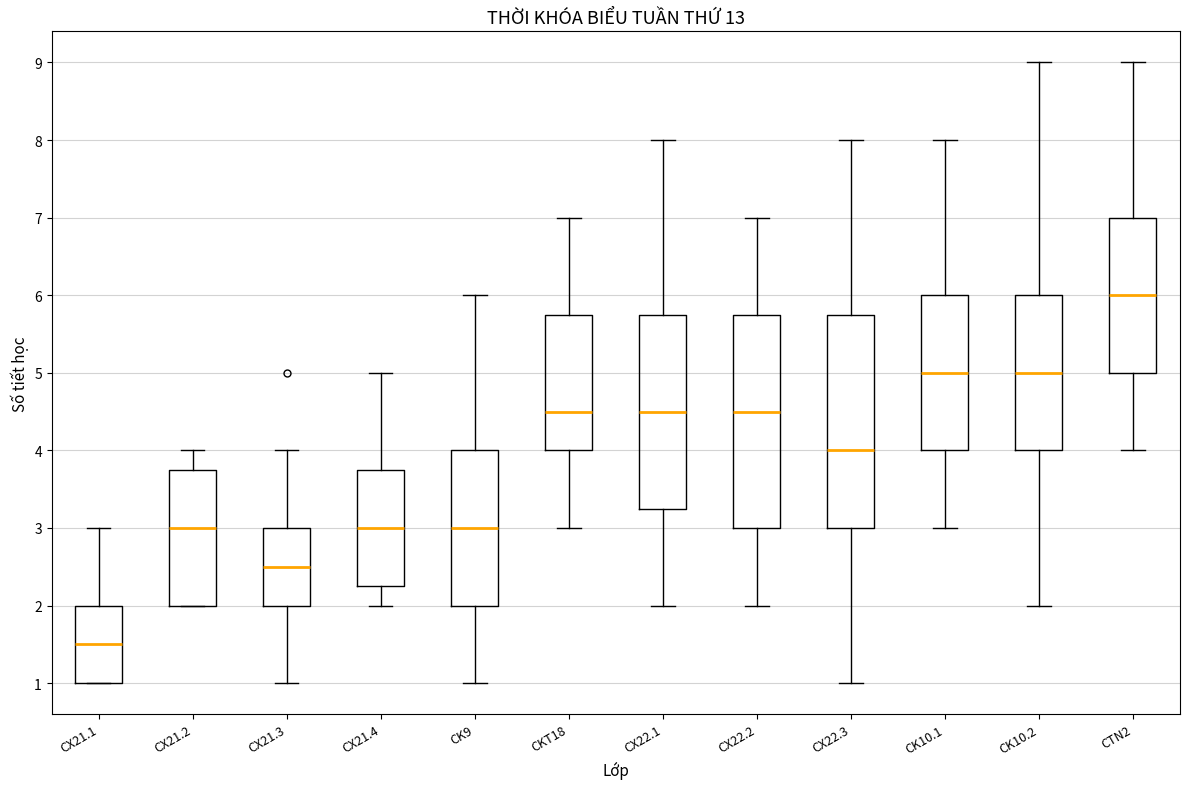

Where does the lower whisker of the box for CX22.3 end on the y-axis? The values are not printed on the chart, so give them approximately, as read against the axis.

1.0